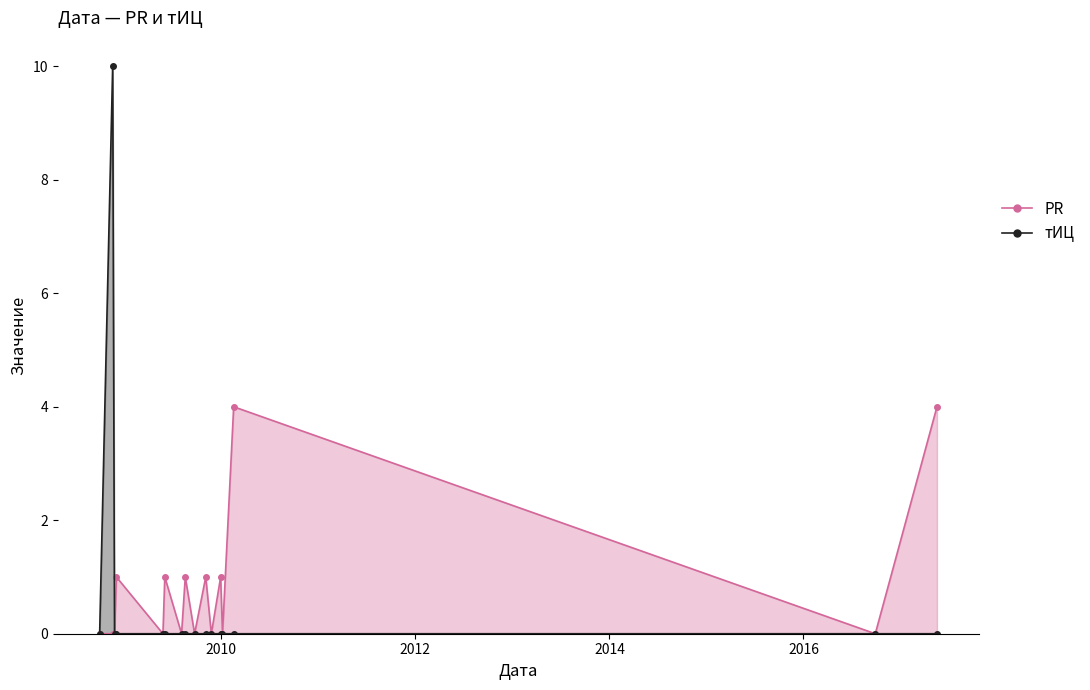

What is the total value across all series at 2009-06-04?

1